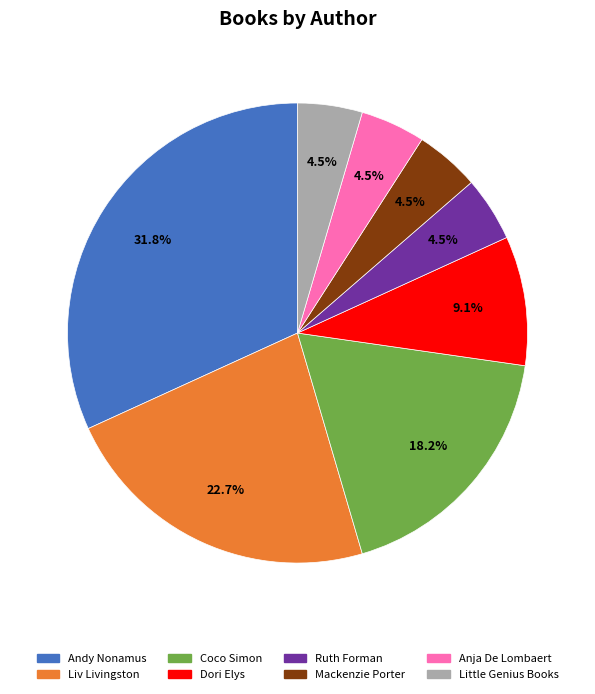

Does Coco Simon represent more than half of the total?

No